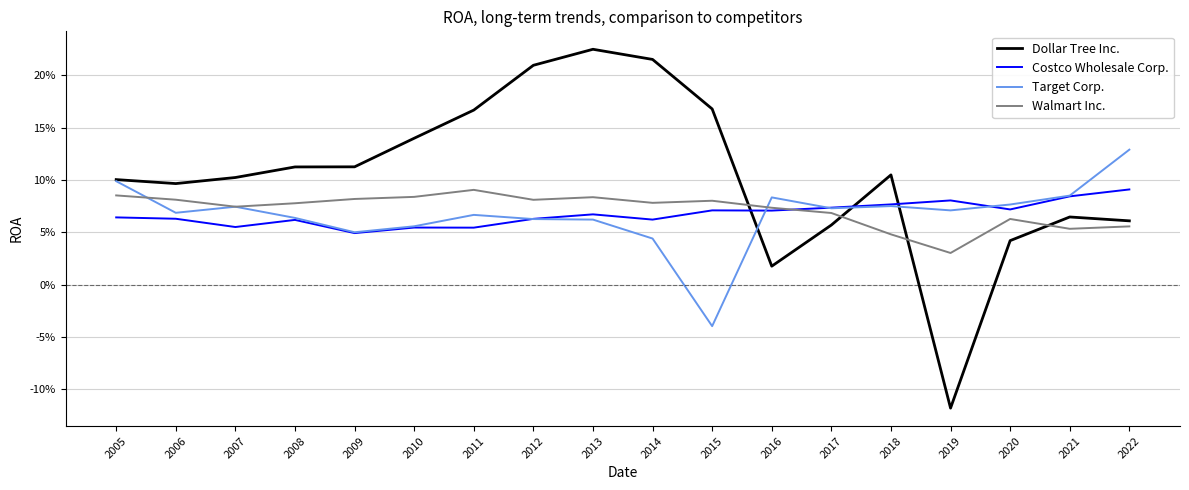

What are all the series names shown in the legend?

Dollar Tree Inc., Costco Wholesale Corp., Target Corp., Walmart Inc.